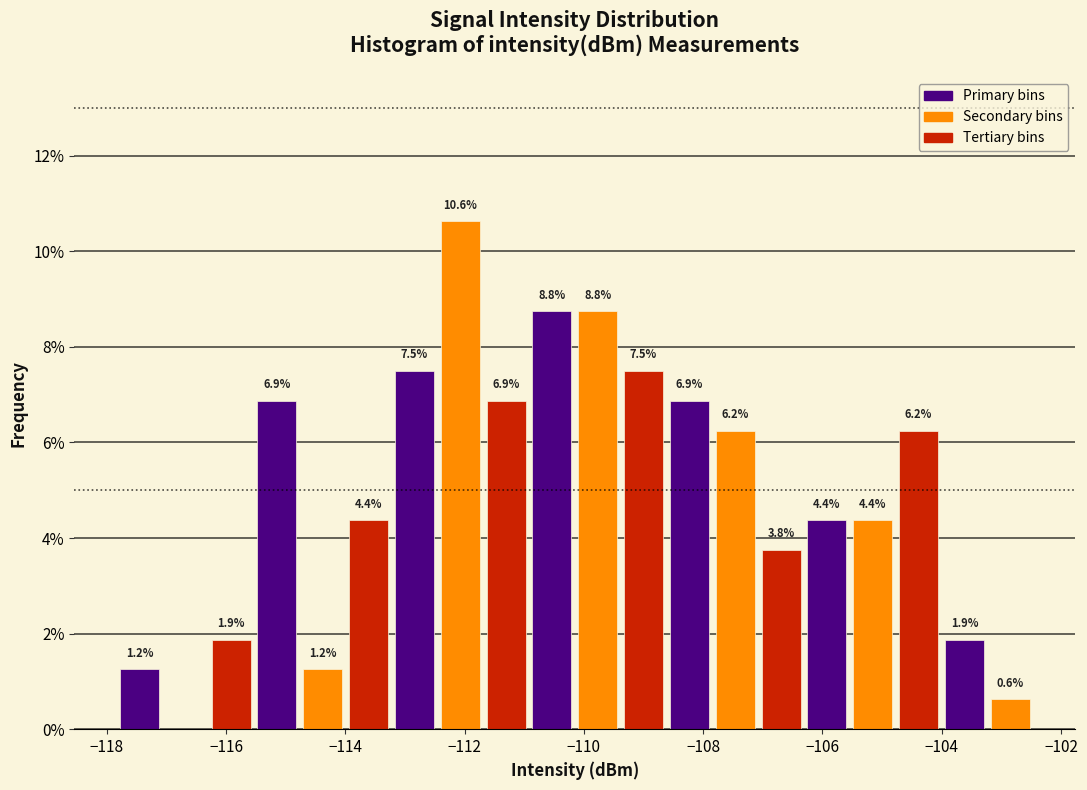

Read against the x-axis, roughly where is the centre of the tallest bar?

-112.0